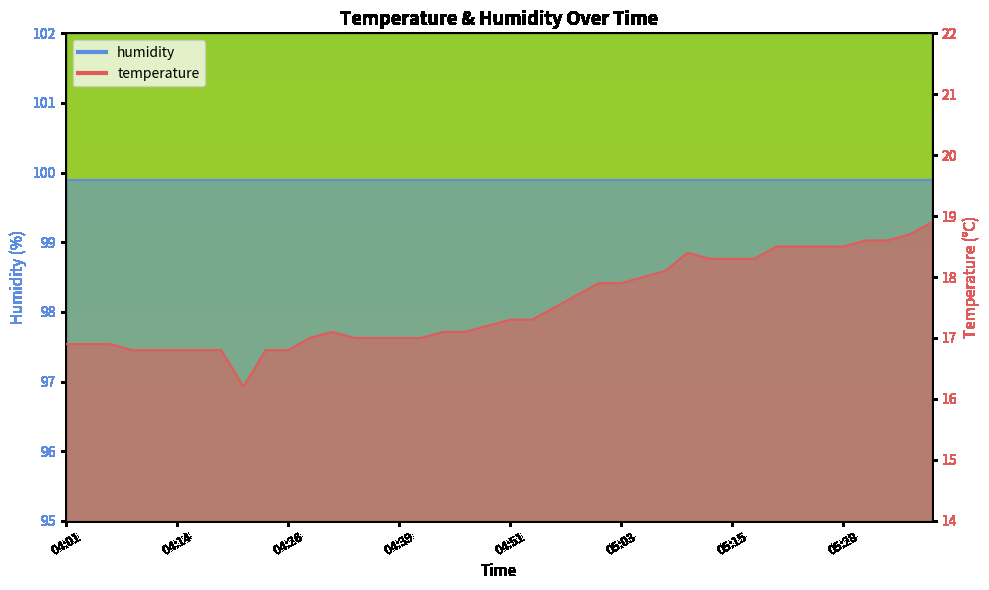

How many points are higher than both their immediate neighbors (excluding endpoints)?

2